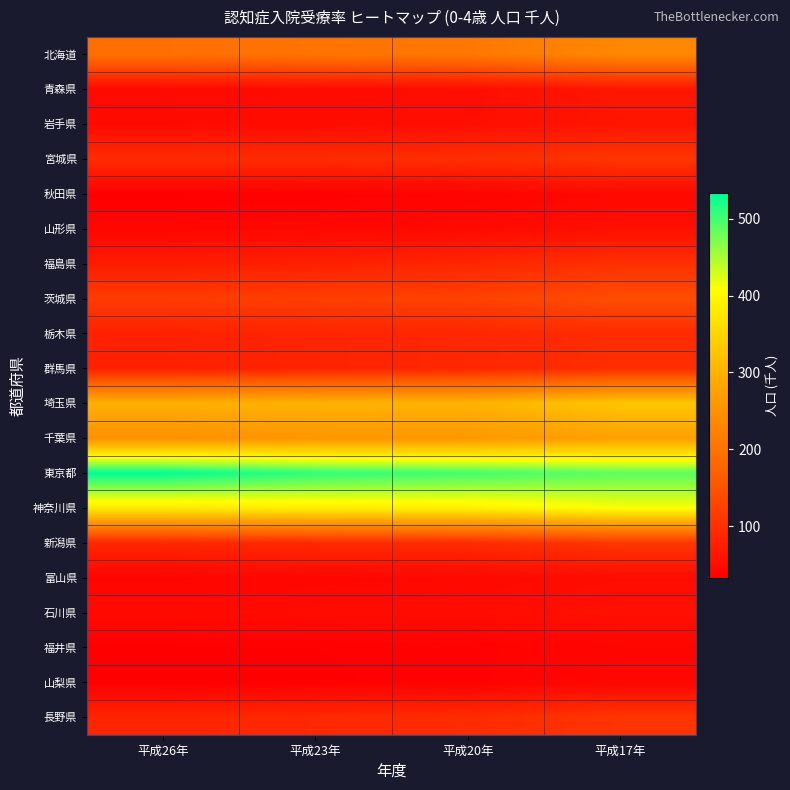

What is the total value across all series at 平成20年?

2682